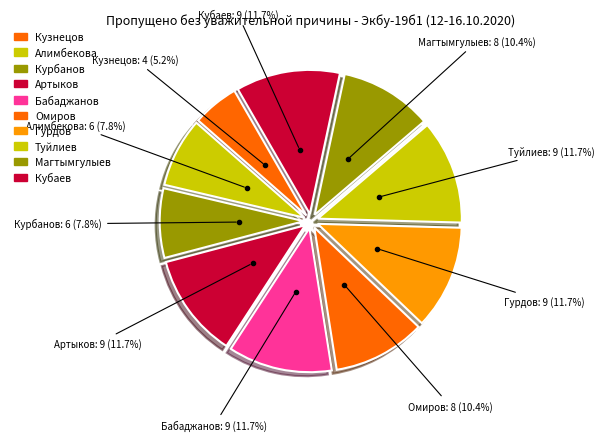

Which slice is the largest?

Артыков Рахат